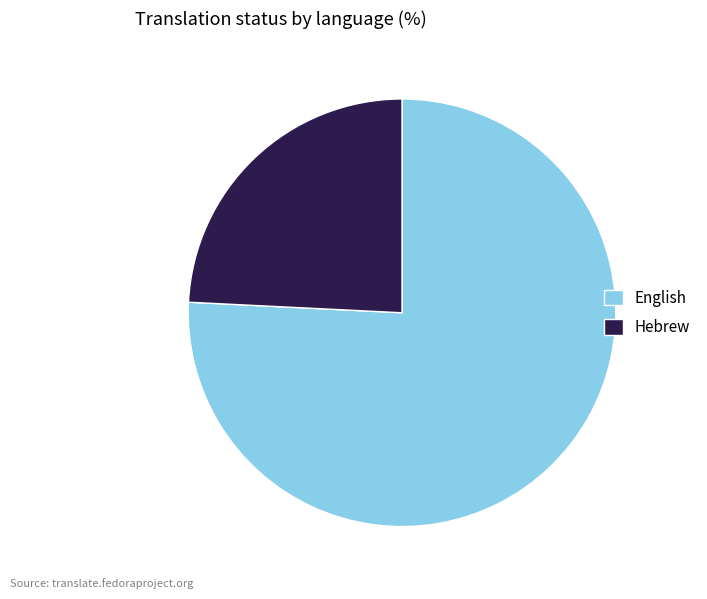

Which slice is the smallest?

Hebrew